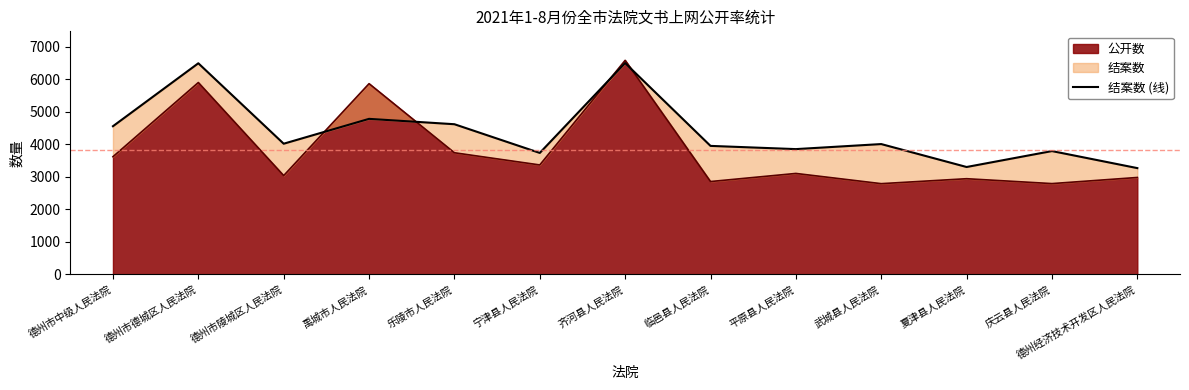

What is the label of the 11th point from the right?

德州市陵城区人民法院